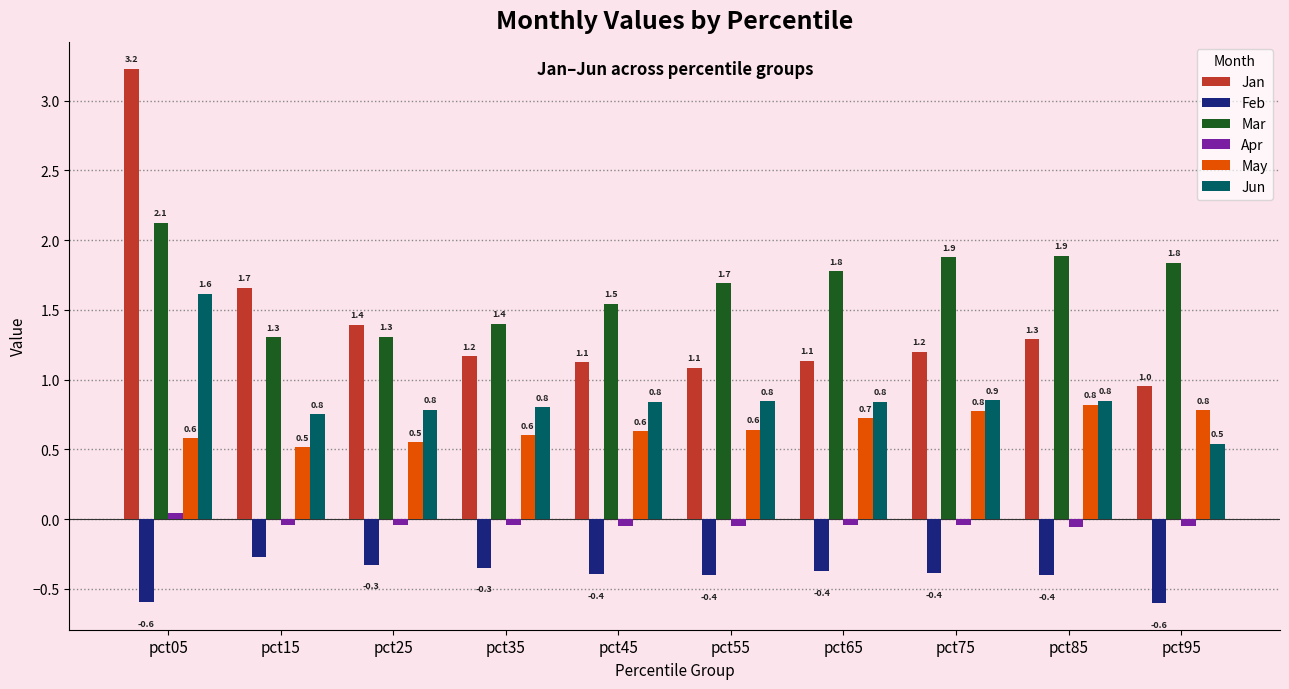

True or false: May has a value of 0.8 at pct75.

True